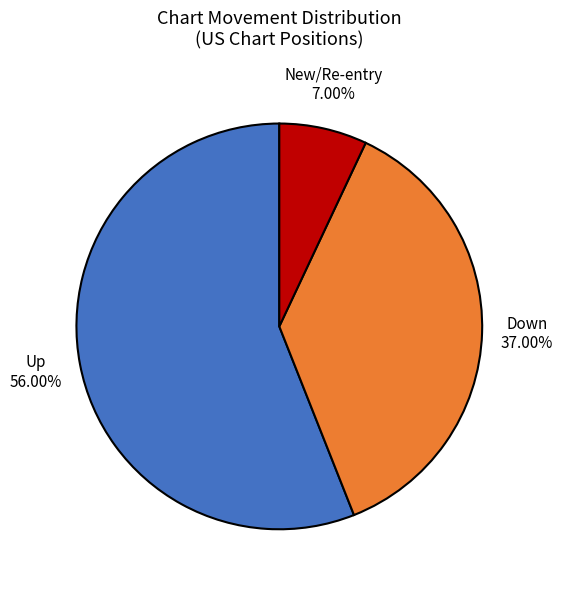

Count the number of slices in the pie.

3